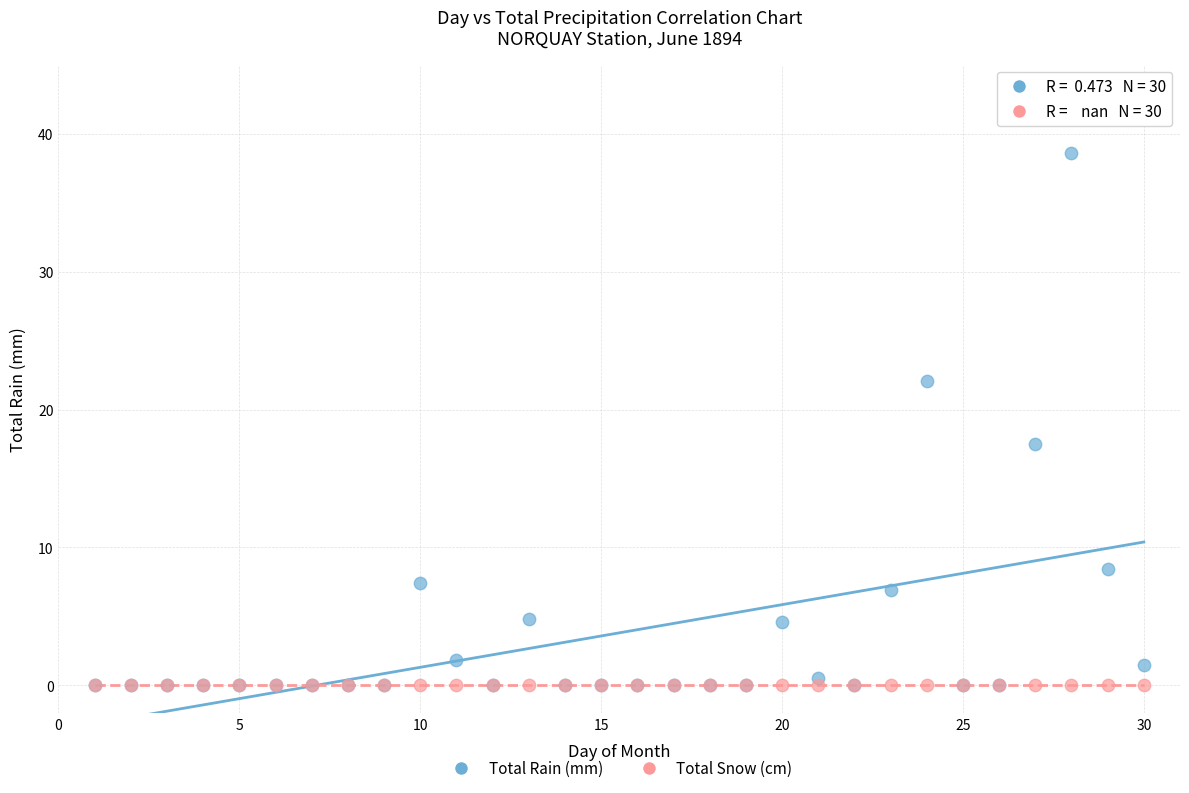

Across all series, what Y value is closest to 19?

17.5